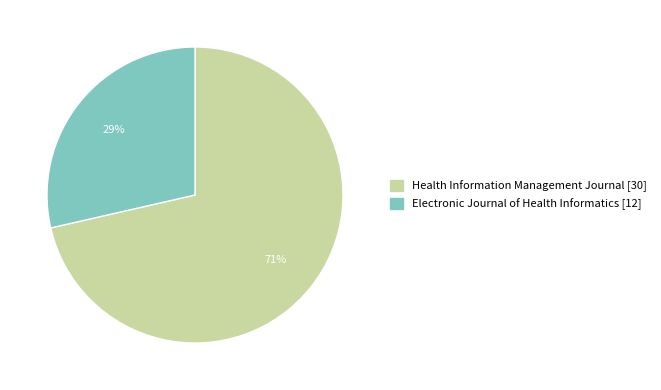

How many slices are in this pie chart?

2